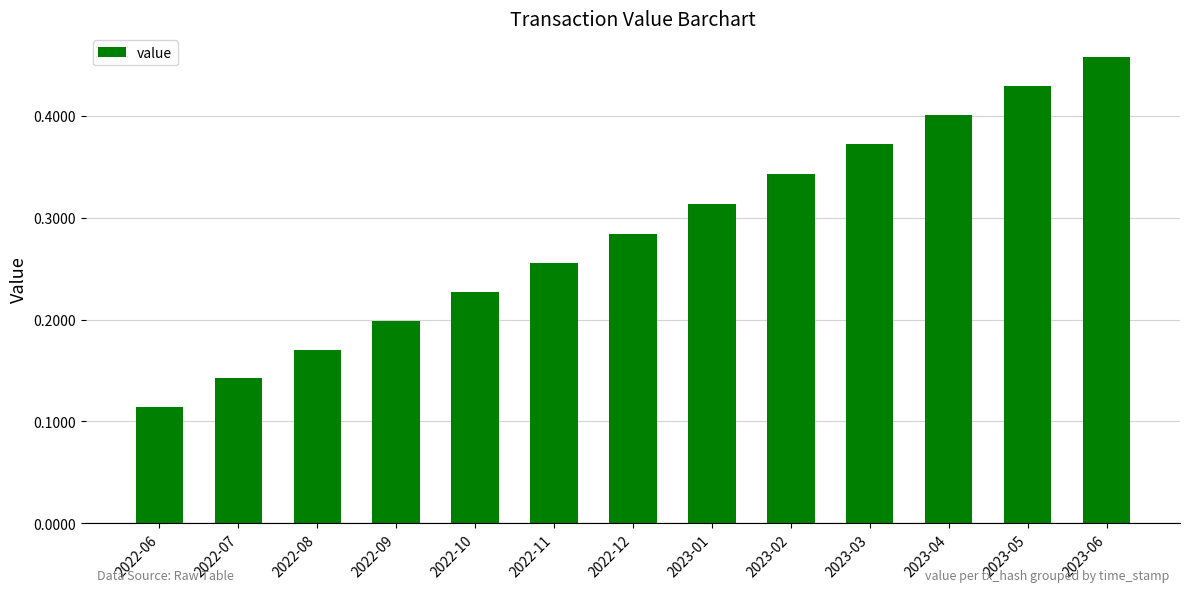

Which category has the highest value across all series?

2023-06